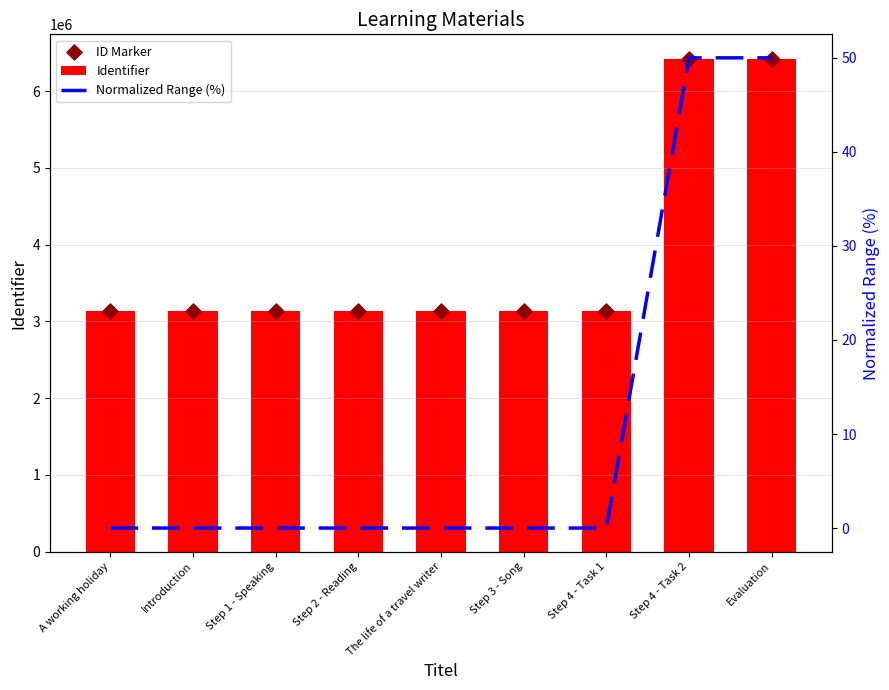

Which series reaches the minimum Y coordinate?

Normalized Range (%)